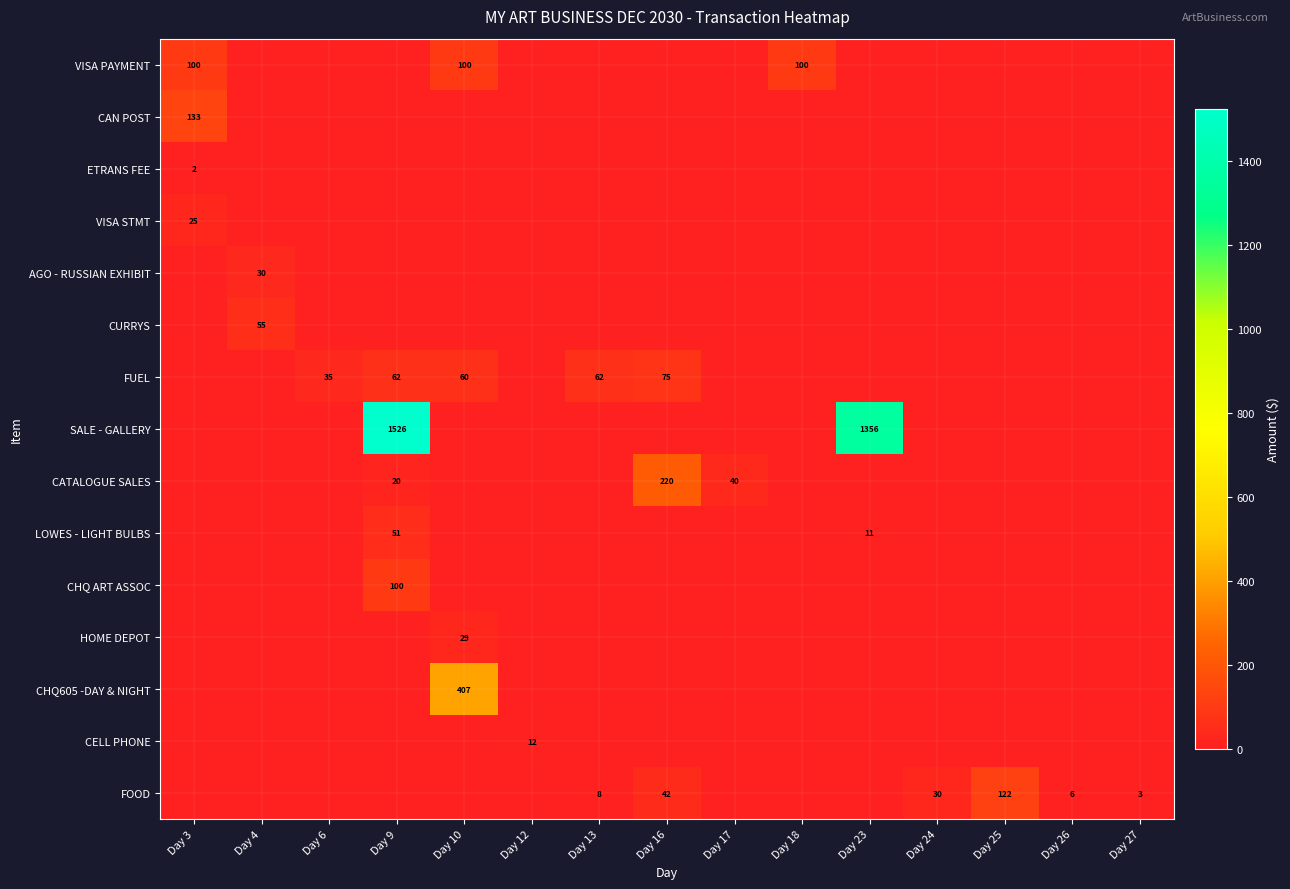

What is the total value across all series at Day 16?

337.5